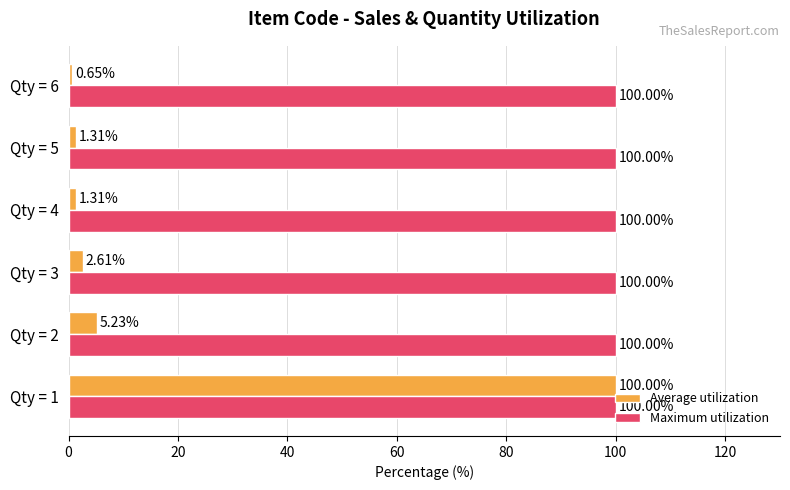

What are all the series names shown in the legend?

Average utilization, Maximum utilization